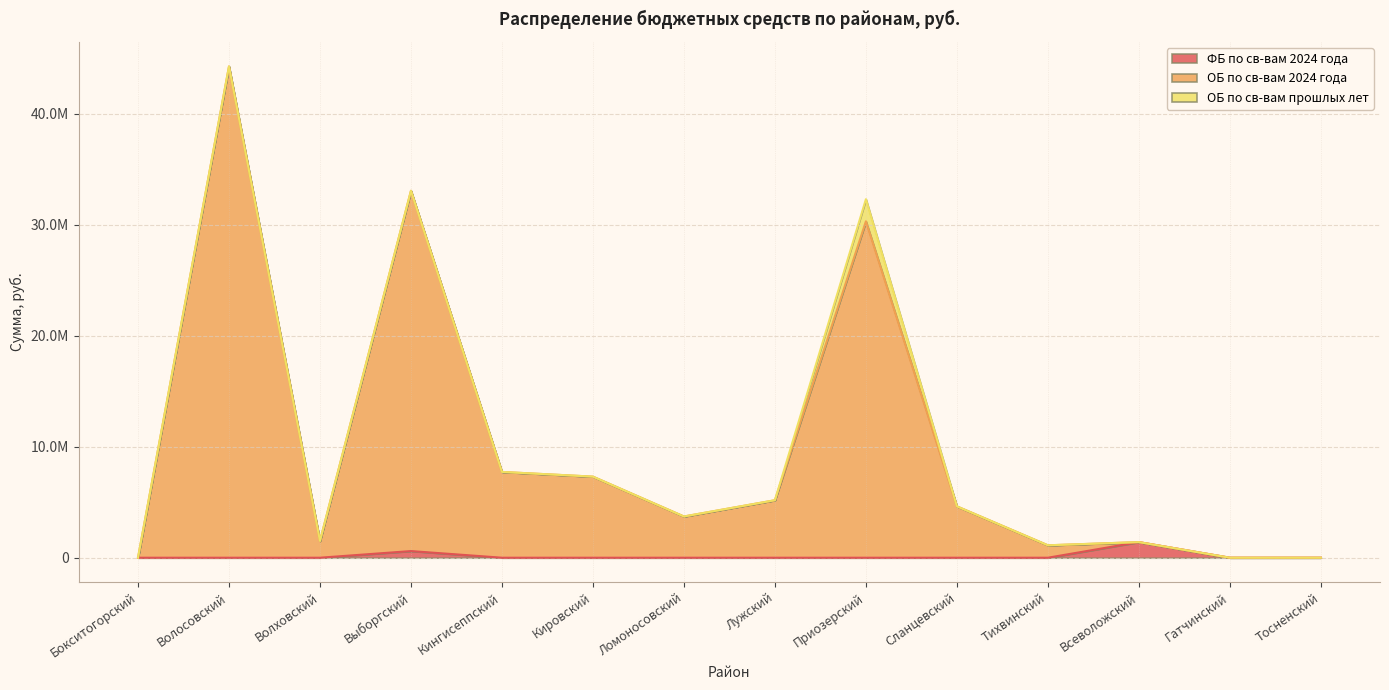

At how many categories does at least one series exceed 9426594?

3